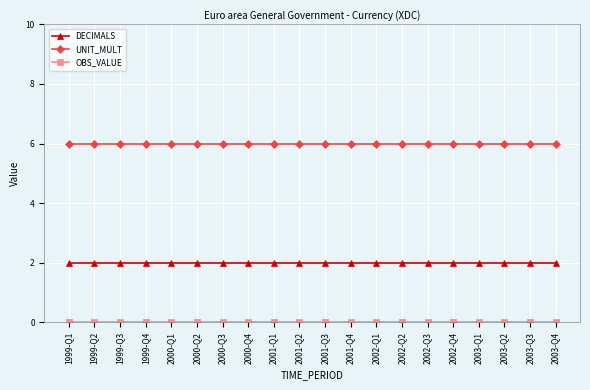

True or false: UNIT_MULT and DECIMALS intersect in this chart.

False